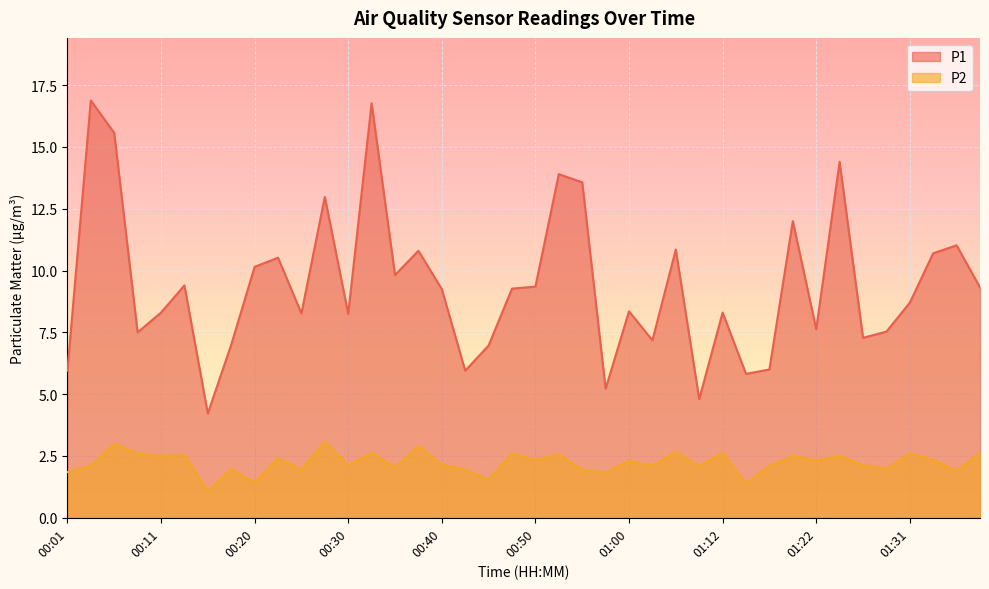

What is the value of the P1 point at the 1st from the left?

6.0